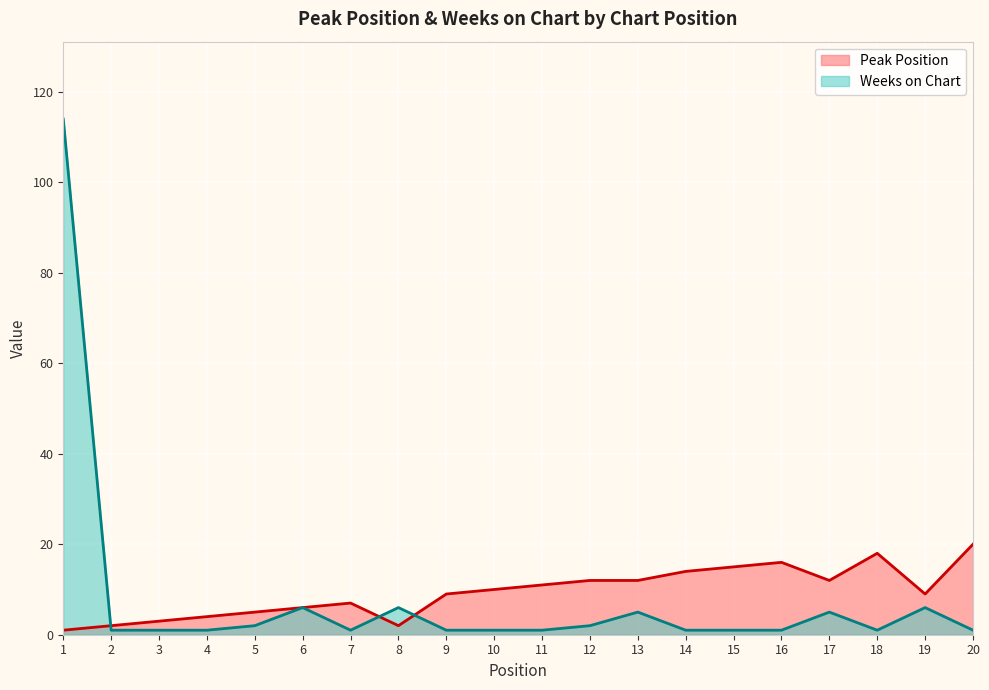

What is the spread (max minus min) of values at 1?

113